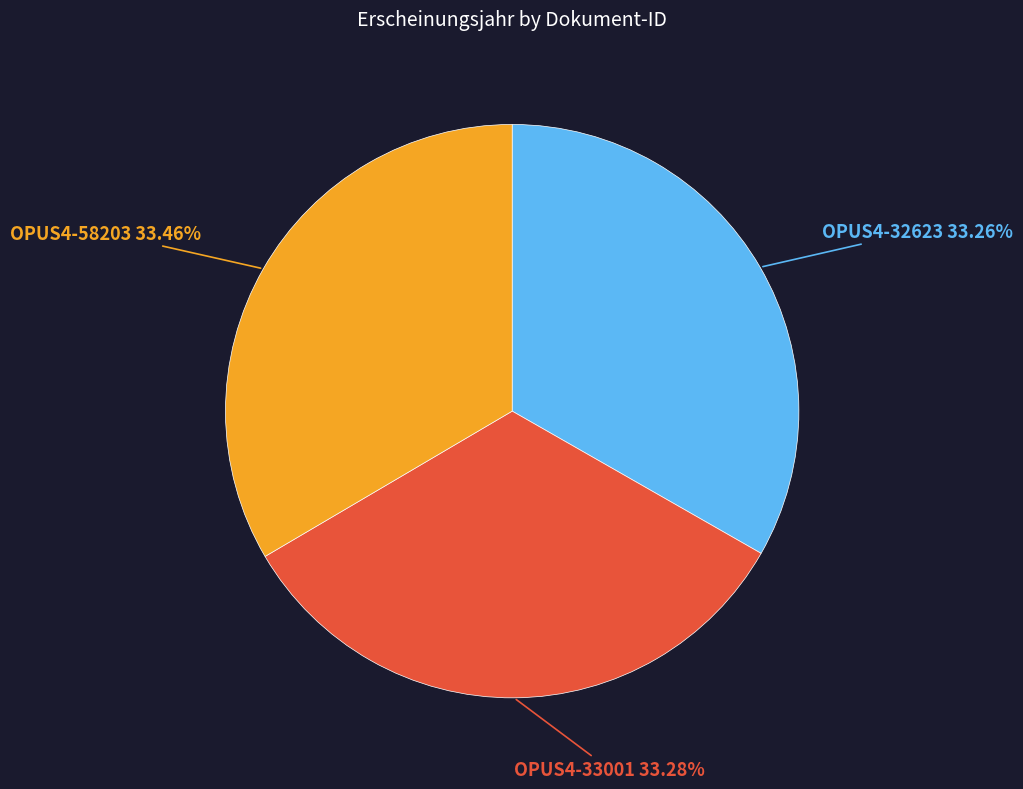

Does OPUS4-58203 account for over 50% of the chart?

No